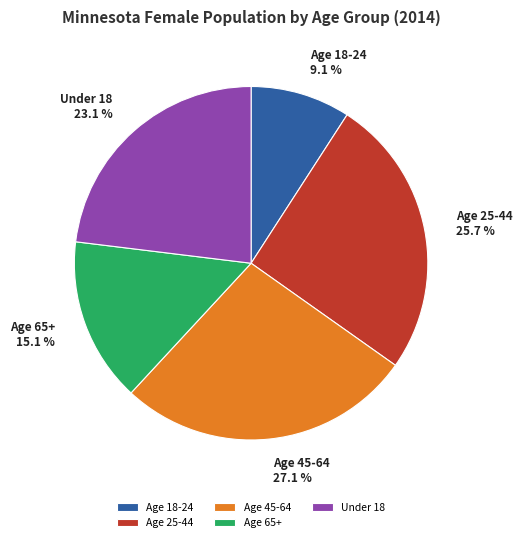

How many segments does this pie chart have?

5